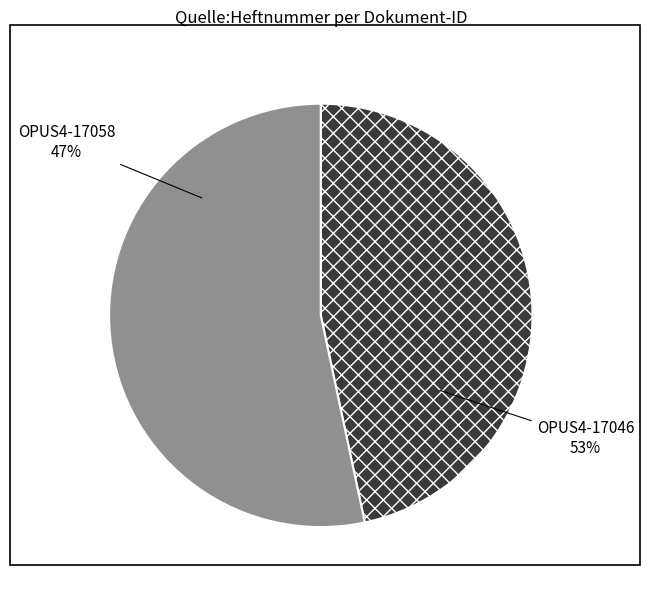

What is the change in value from OPUS4-17058 to OPUS4-17046?

+1